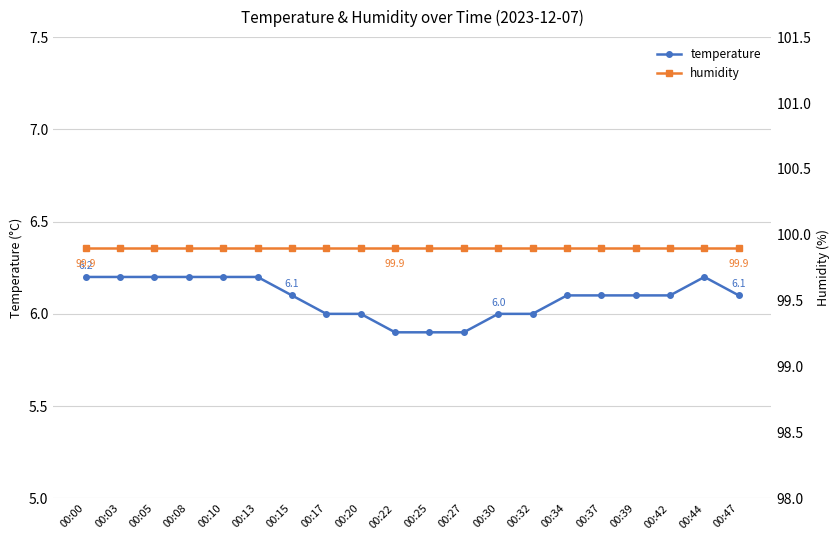

True or false: humidity and temperature cross at least once.

False